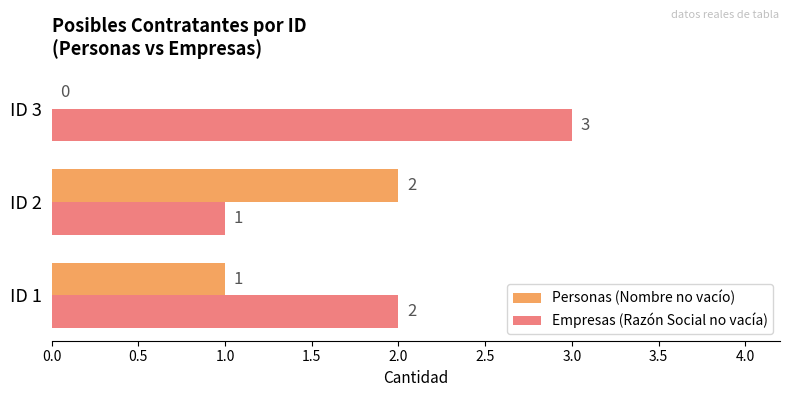

The Empresas (Razón Social no vacía) series shows 2 at ID 1. True or false?

True